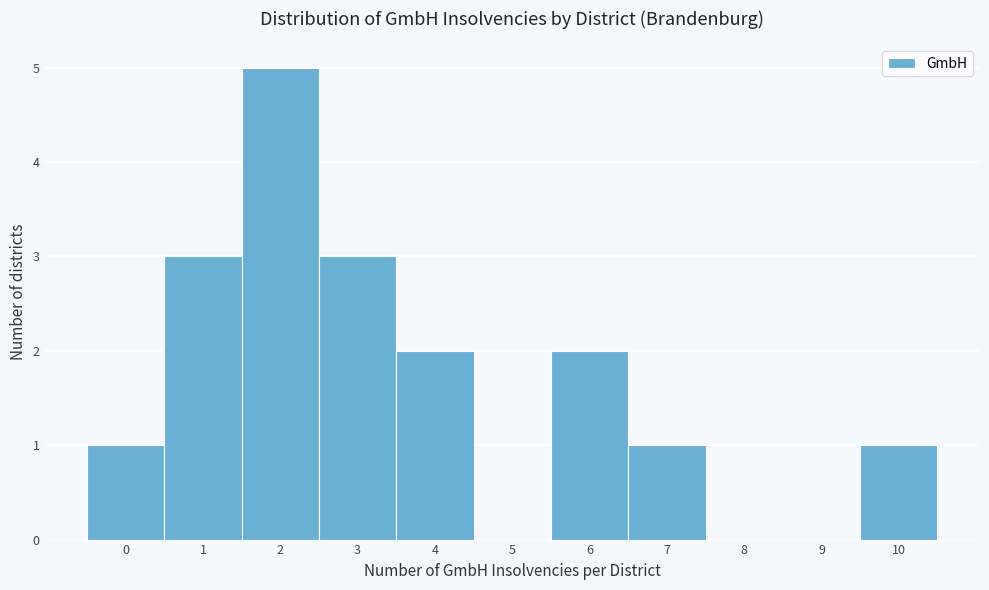

Reading left to right, transcribe this chart: for each bar, give the range it covers on the x-axis and its height. The values are not printed on the chart, so give them approximately, as read against the axis.

-0.5 to 0.5: 1
0.5 to 1.5: 3
1.5 to 2.5: 5
2.5 to 3.5: 3
3.5 to 4.5: 2
4.5 to 5.5: 0
5.5 to 6.5: 2
6.5 to 7.5: 1
7.5 to 8.5: 0
8.5 to 9.5: 0
9.5 to 10.5: 1